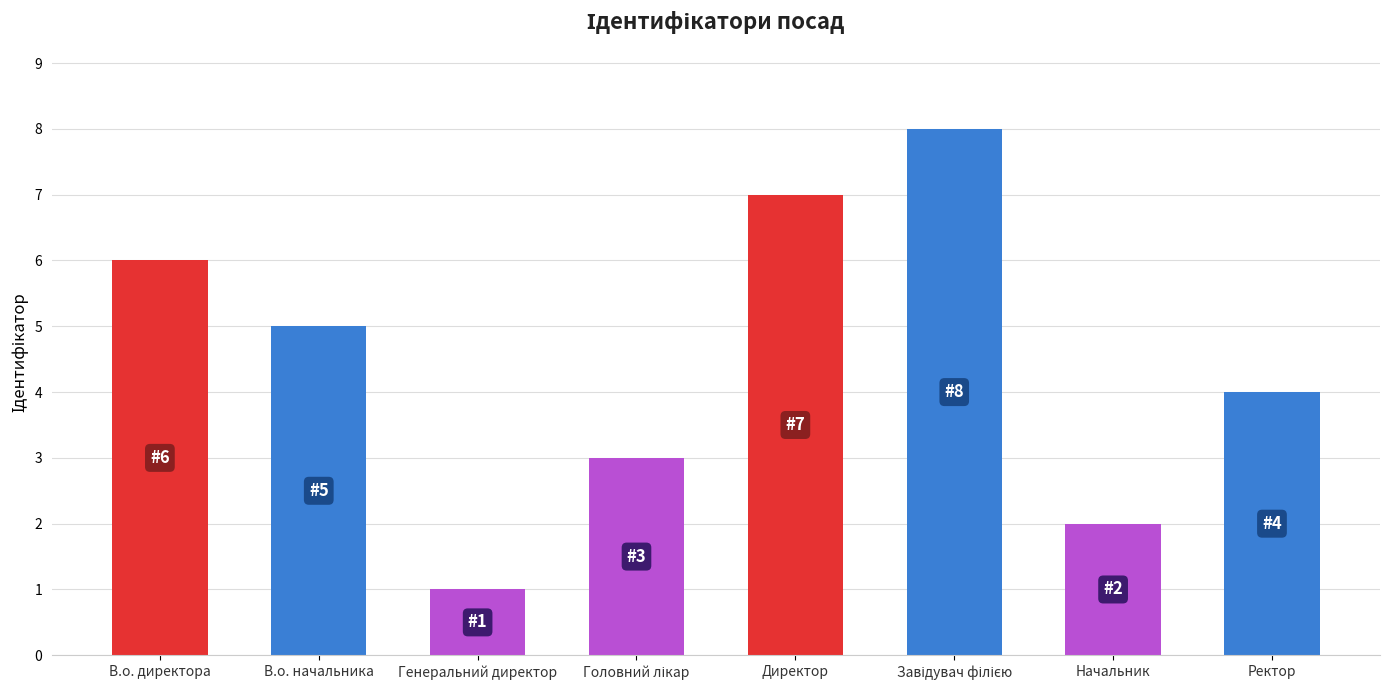

What is the difference between the maximum and minimum values?

7